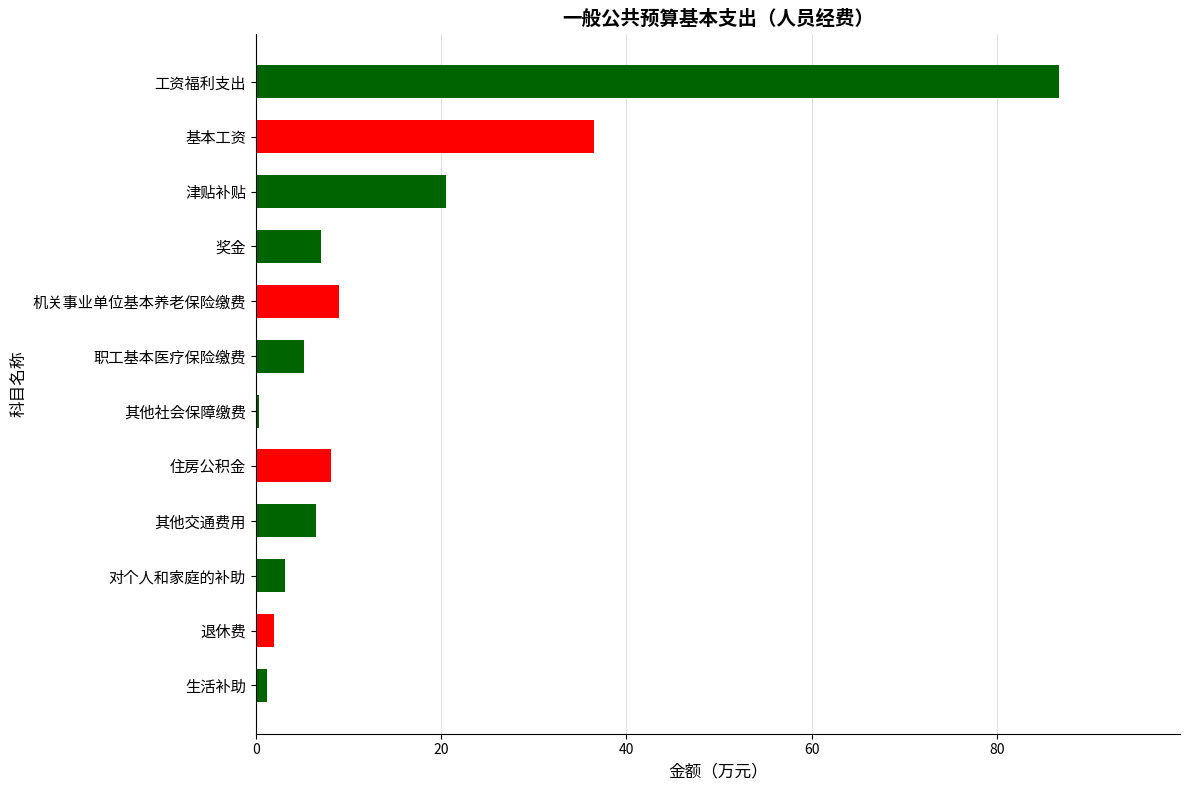

What is the difference between the second highest and minimum values?

36.1